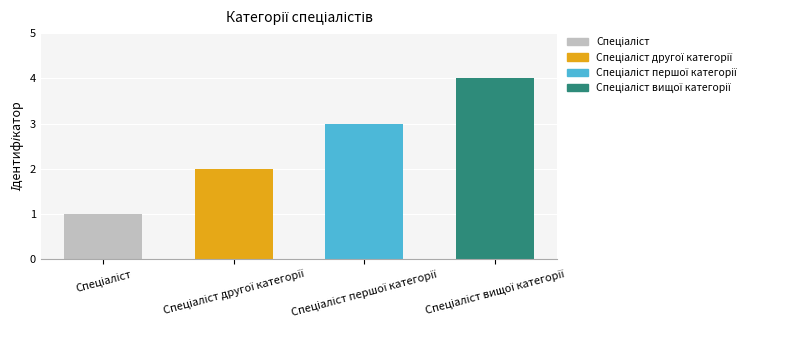

What is the difference between the maximum and minimum values?

3